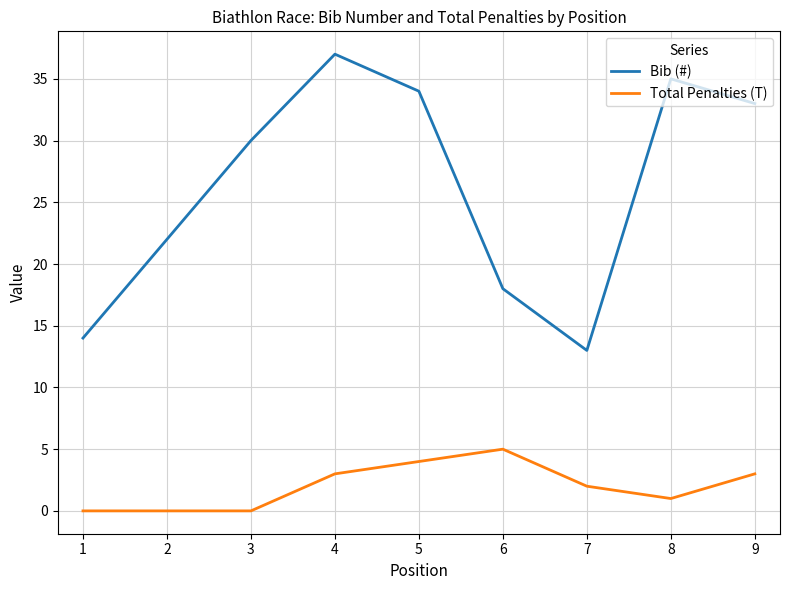

True or false: Bib (#) and Total Penalties (T) cross at least once.

False